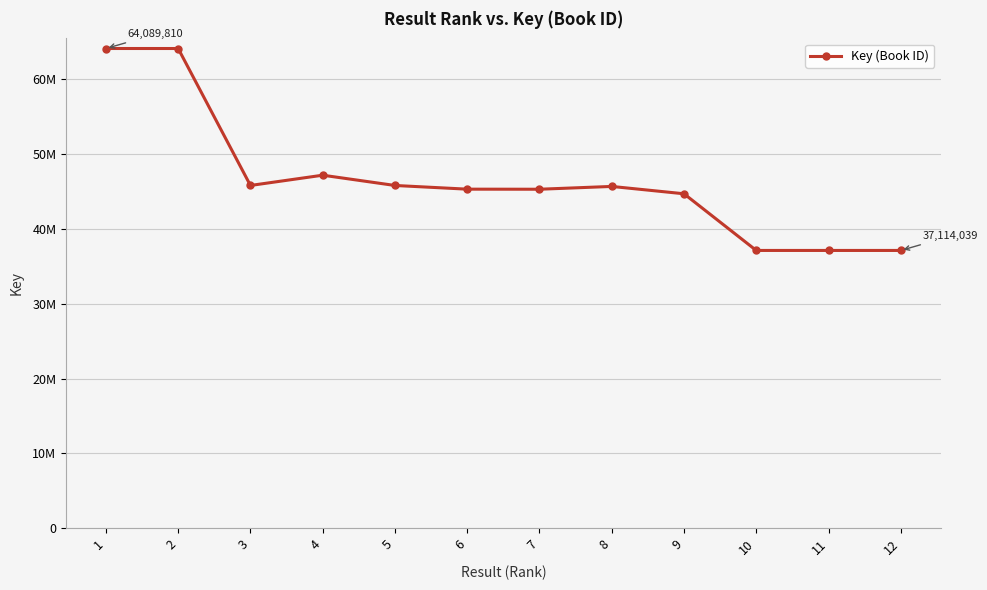

Is it true that the value at 3 is 12302173?

False